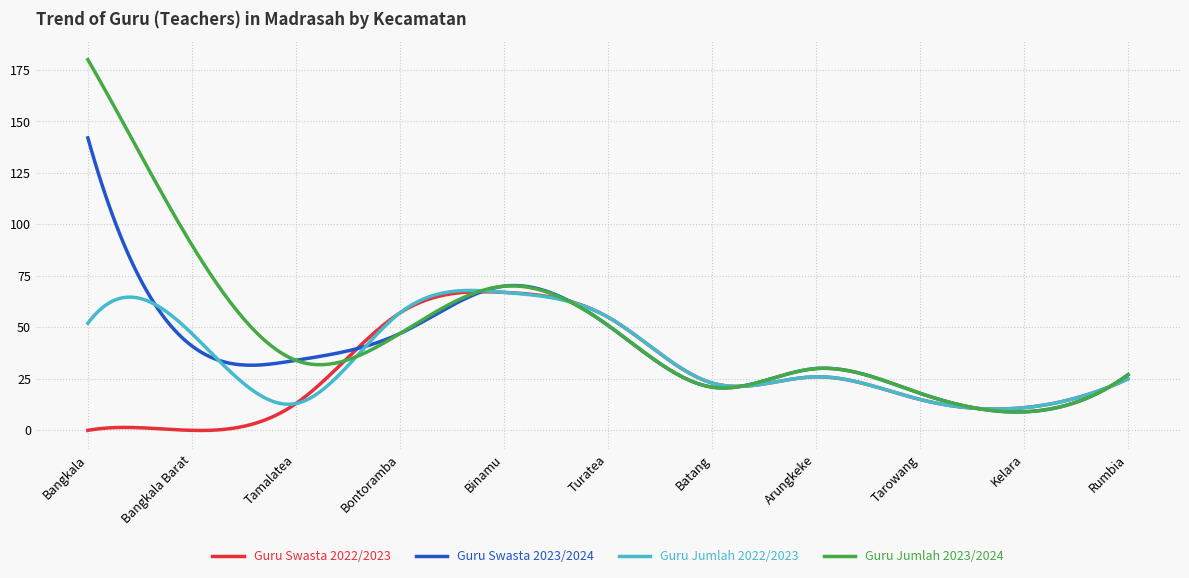

What is the minimum value for Guru Jumlah 2023/2024?

8.9